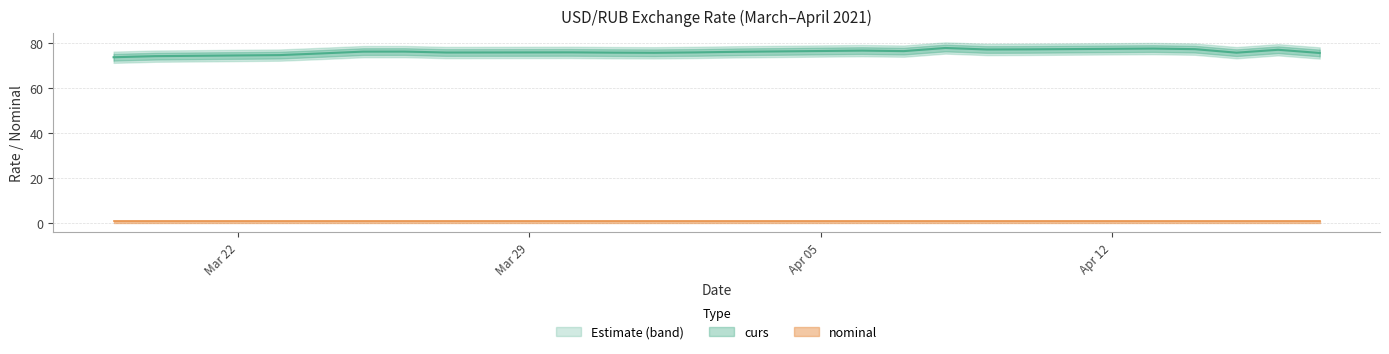

Approximately how many times larger is the value at 2021-03-27 compared to 2021-04-17?

1.0